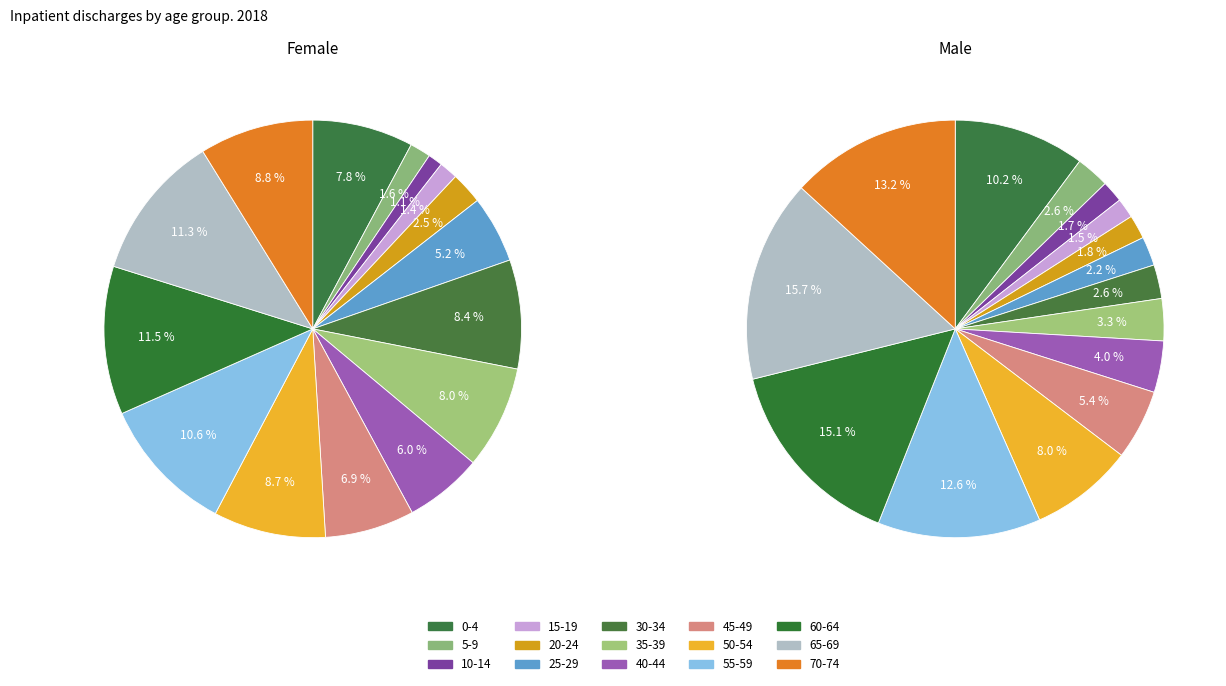

Which category has the biggest portion of the pie?

65-69